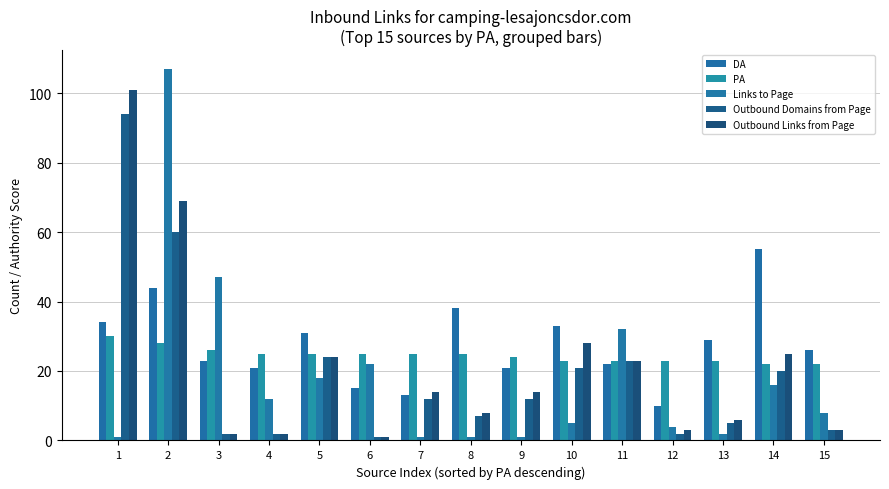

Count the number of data series in this chart.

5